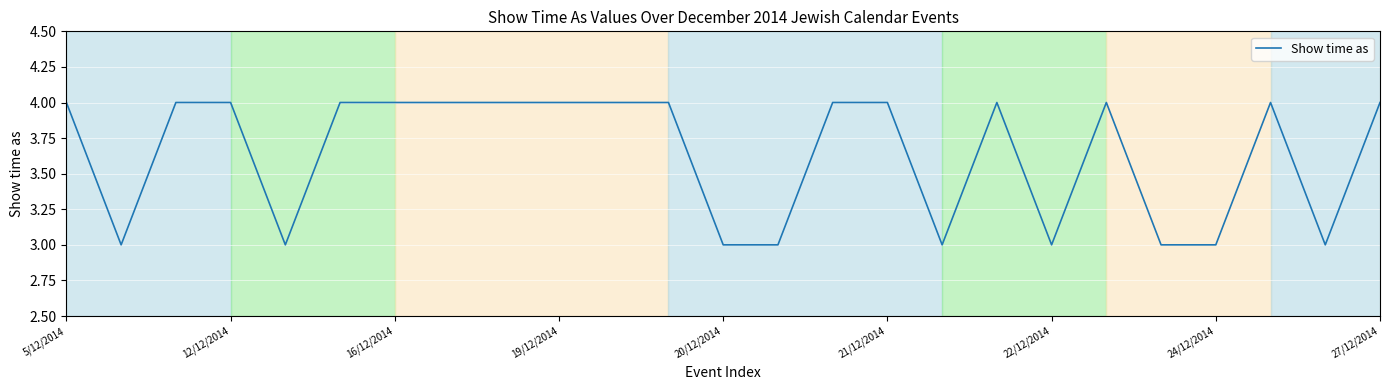

What is the maximum value shown in the chart?

4